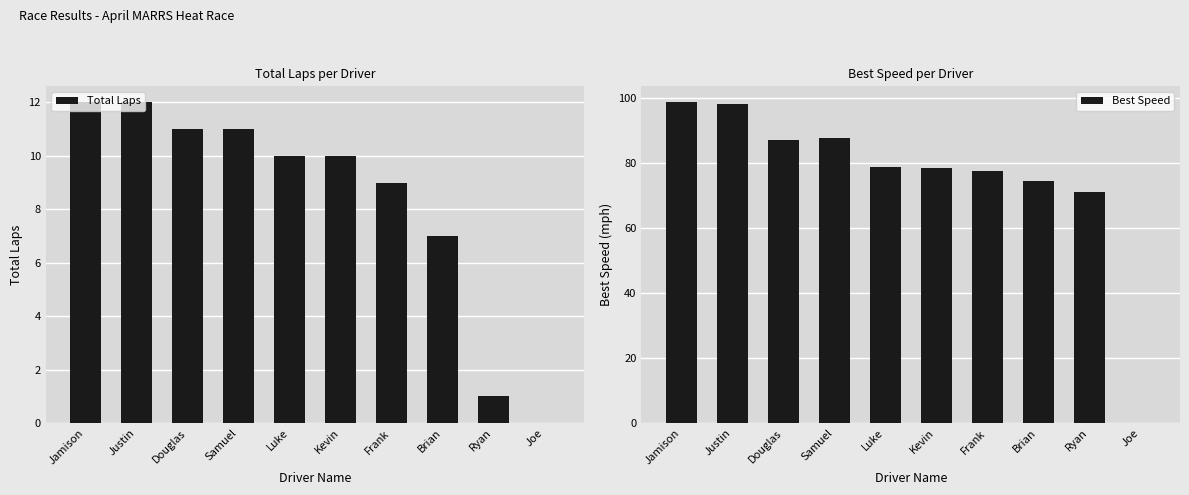

Is it true that Best Speed equals 74.6 at Brian?

True